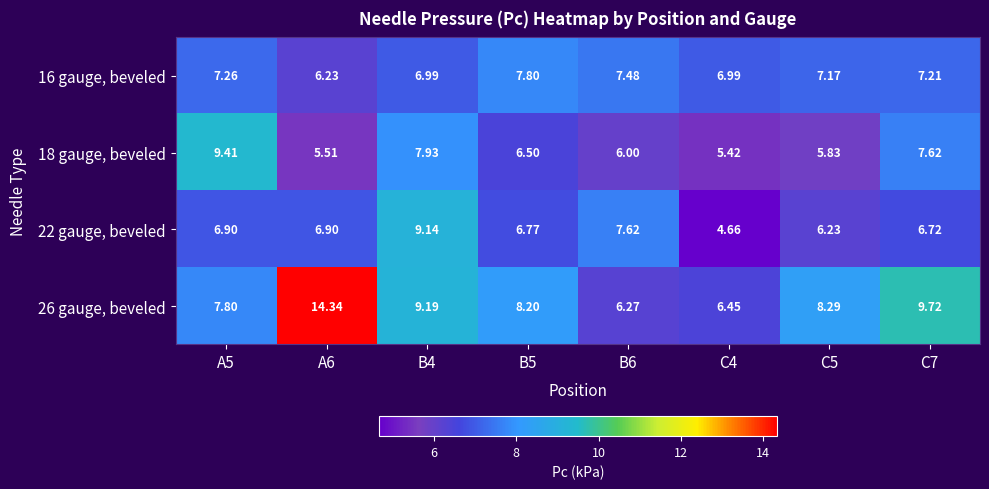

Which category has the highest value across all series?

A6